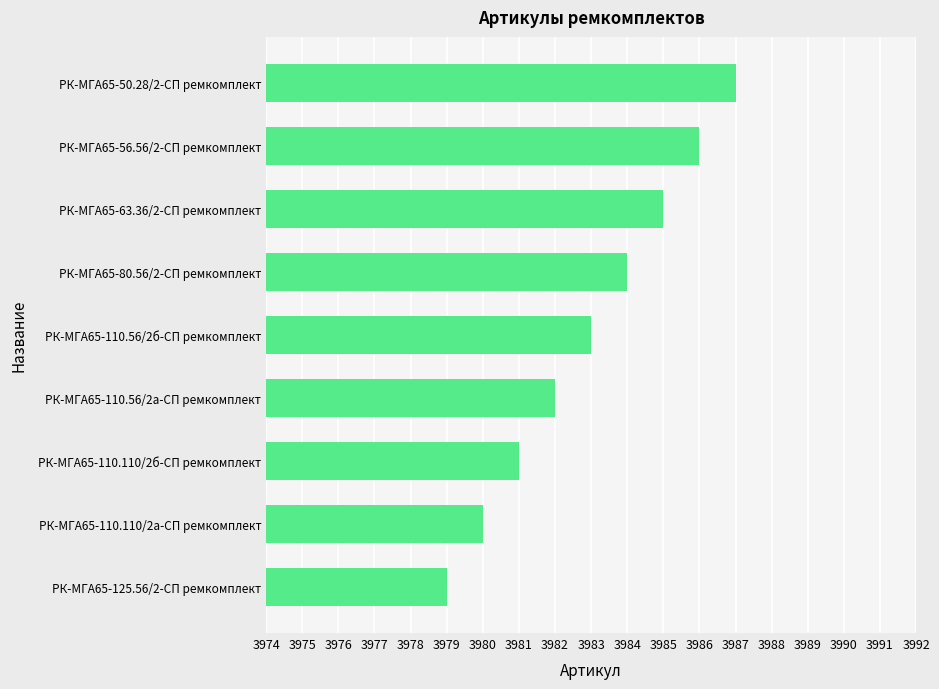

What value does the data have at РК-МГА65-56.56/2-СП ремкомплект?

3986